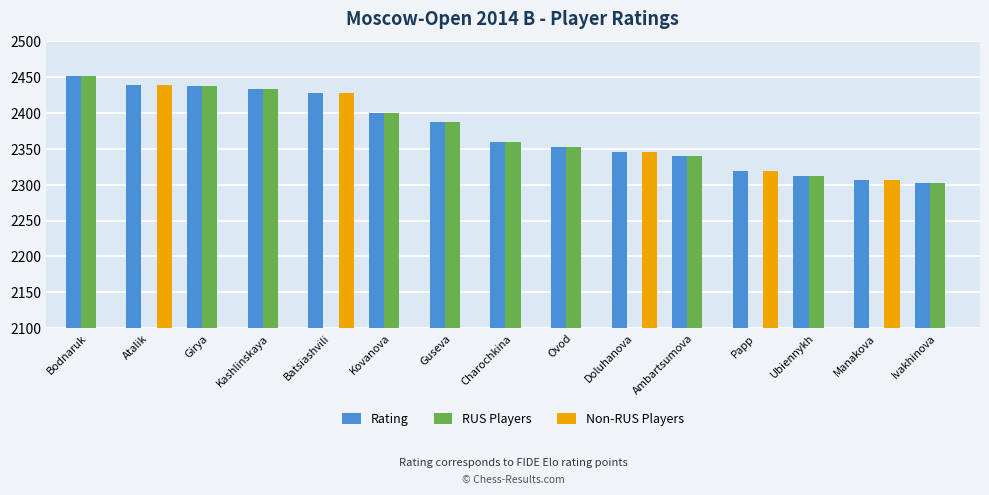

What is the total value across all series at Atalik?

4878